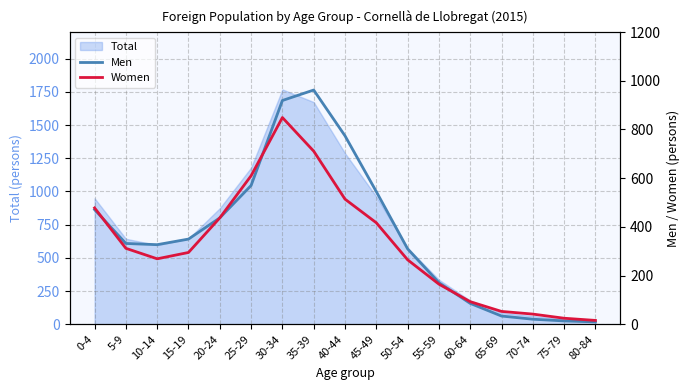

The value of Total at 15-19 is 645. True or false?

True